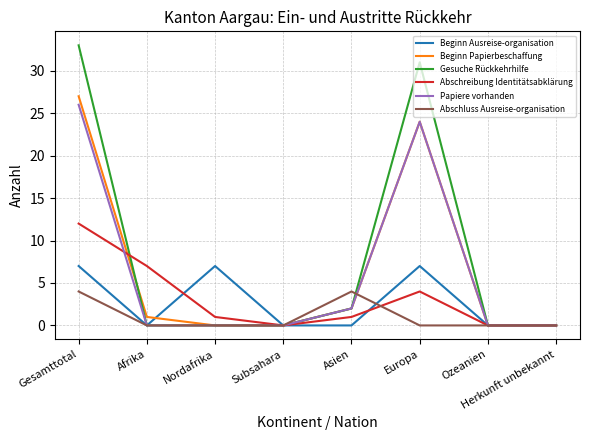

Reading left to right, extract all data points from this chart.

Beginn Ausreise-organisation: 7	0	7	0	0	7	0	0
Beginn Papierbeschaffung: 27	1	0	0	2	24	0	0
Gesuche Rückkehrhilfe: 33	0	0	0	2	31	0	0
Abschreibung Identitätsabklärung: 12	7	1	0	1	4	0	0
Papiere vorhanden: 26	0	0	0	2	24	0	0
Abschluss Ausreise-organisation: 4	0	0	0	4	0	0	0